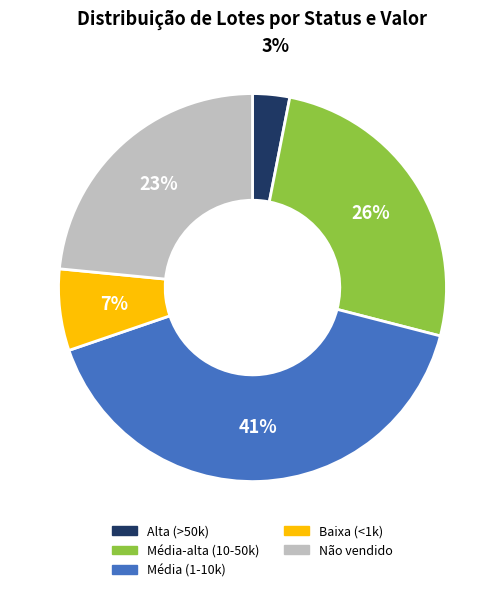

To the nearest percent, what is the average slice percentage?

20%